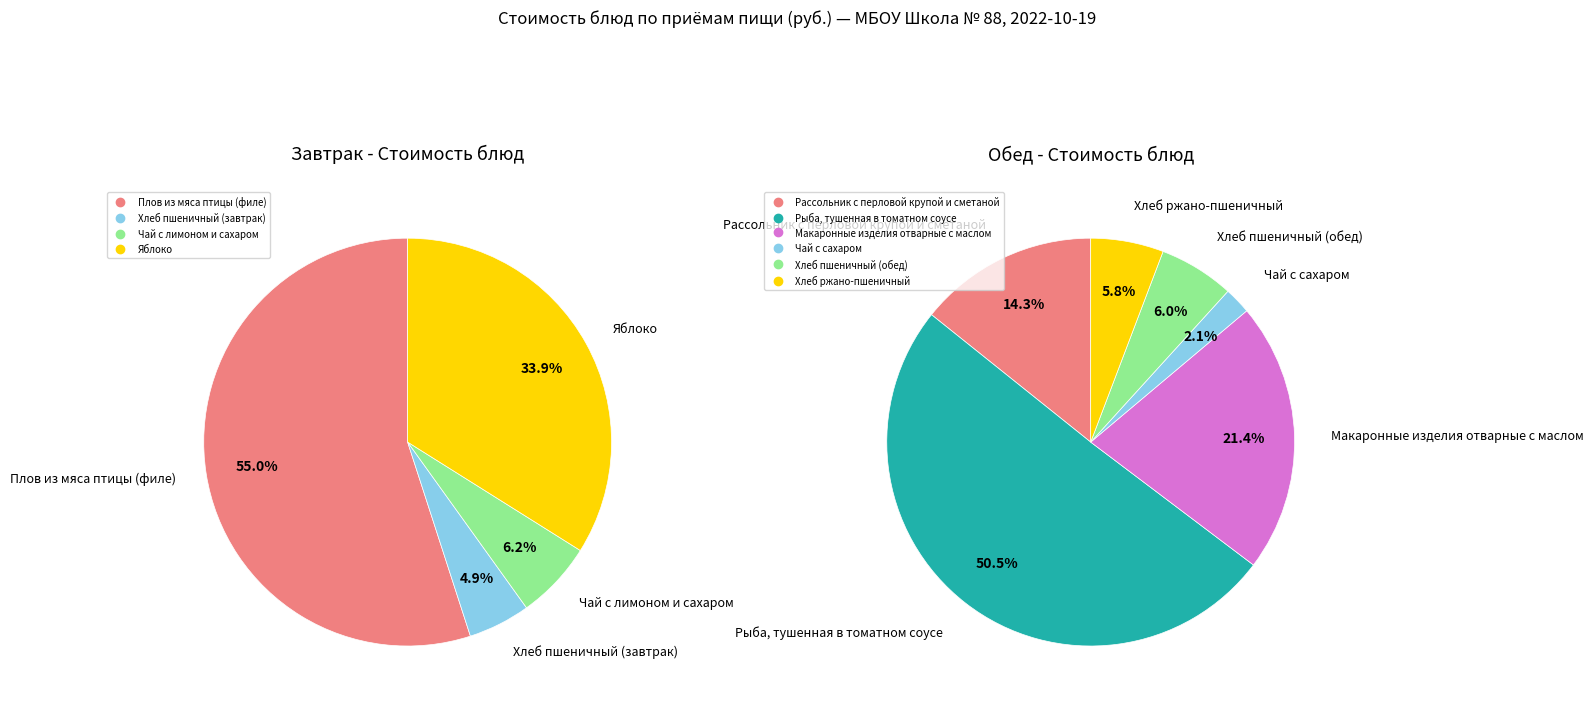

Does Чай с лимоном и сахаром account for over 50% of the chart?

No